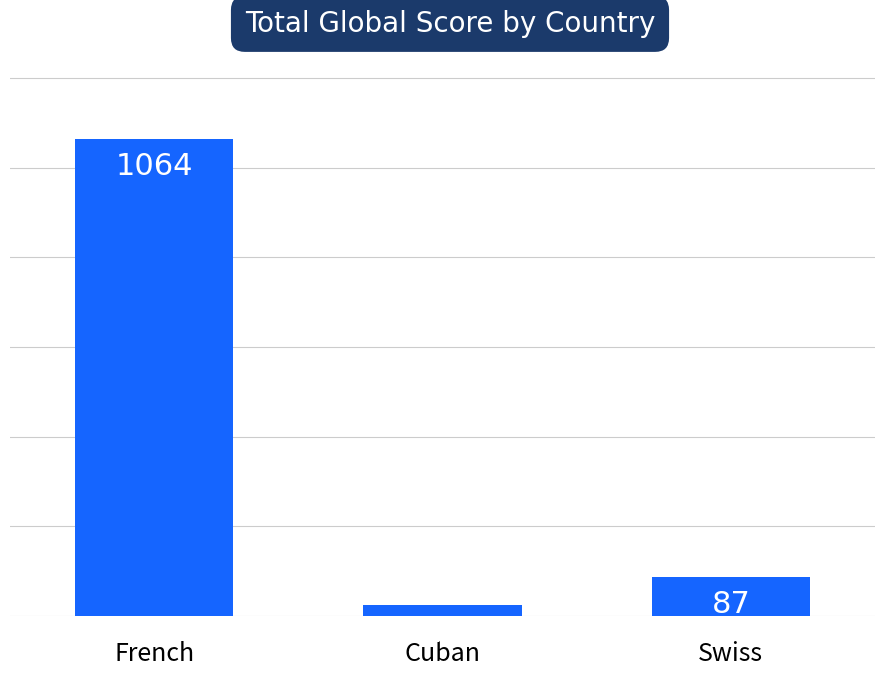

Between French and Swiss, which is larger?

French